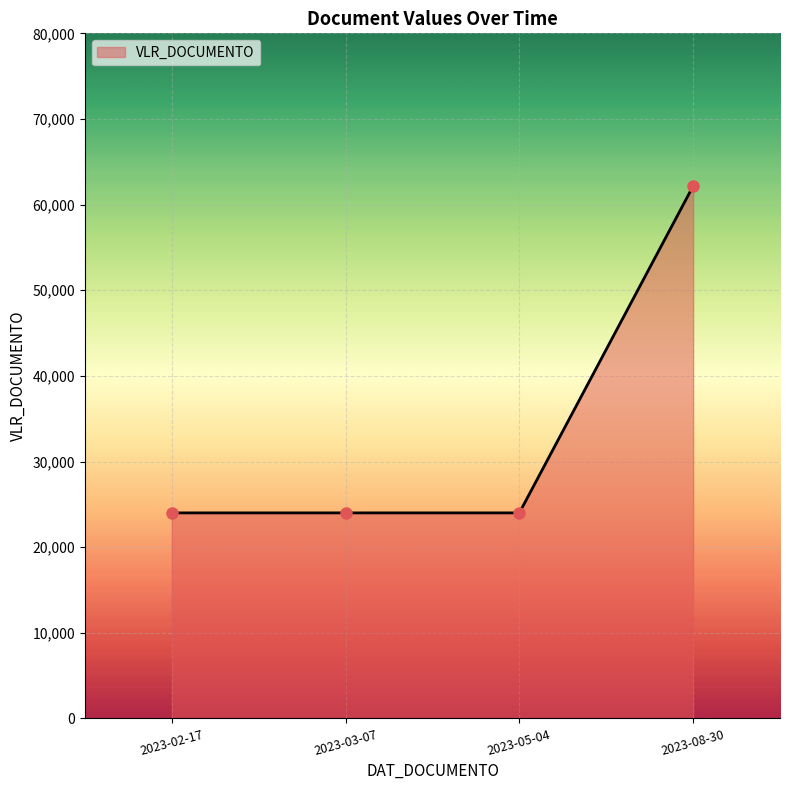

Reading right to left, list all the values displayed in this chart.

62160	24000	24000	24000